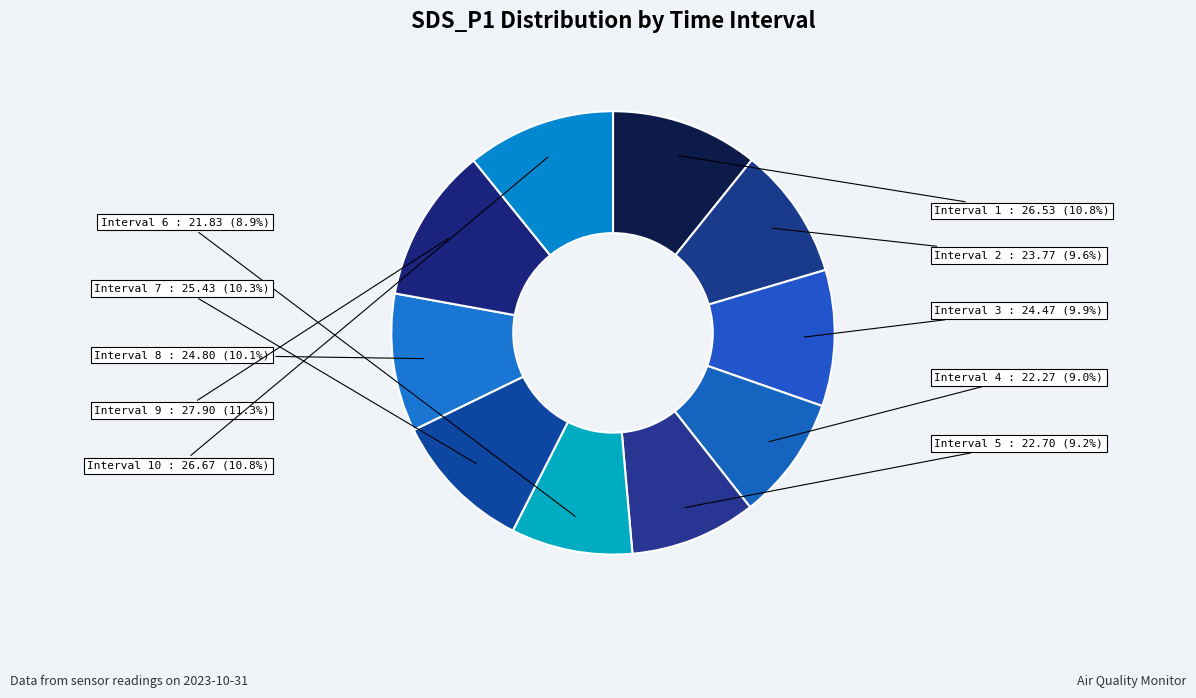

Which has a higher value, Interval 1 or Interval 4?

Interval 1